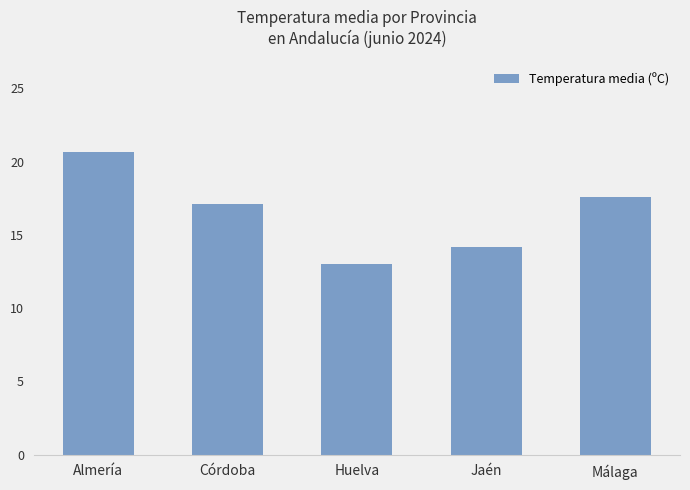

How many categories are shown in the chart?

5